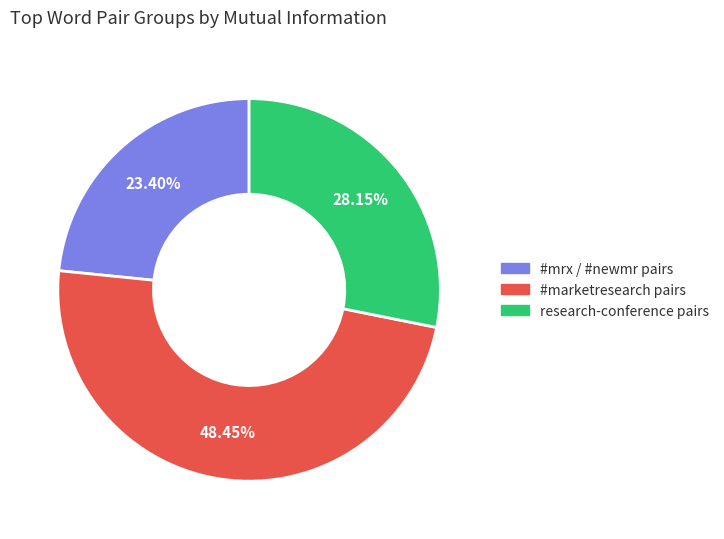

Which category has the smallest portion of the pie?

#mrx / #newmr pairs